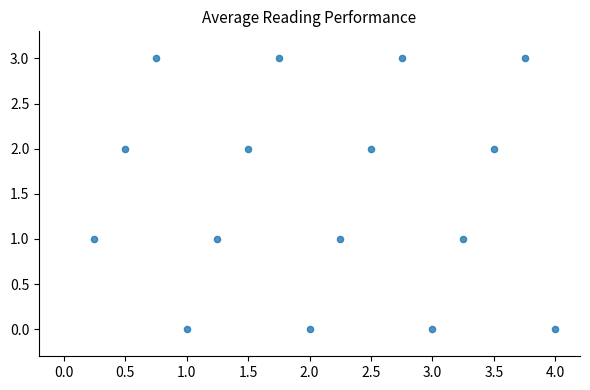

What is the range of Y values (max minus min)?

3